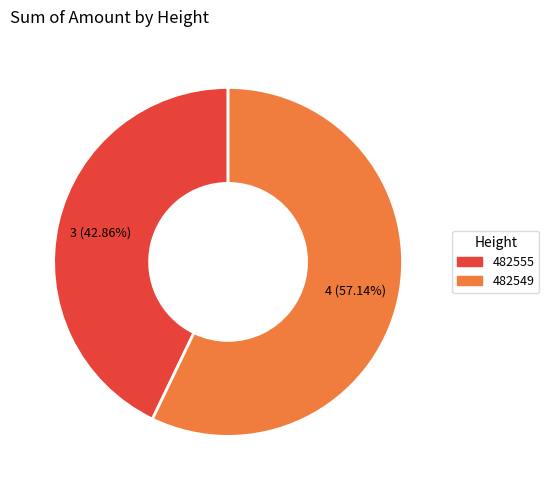

Which has a higher value, 482549 or 482555?

482549